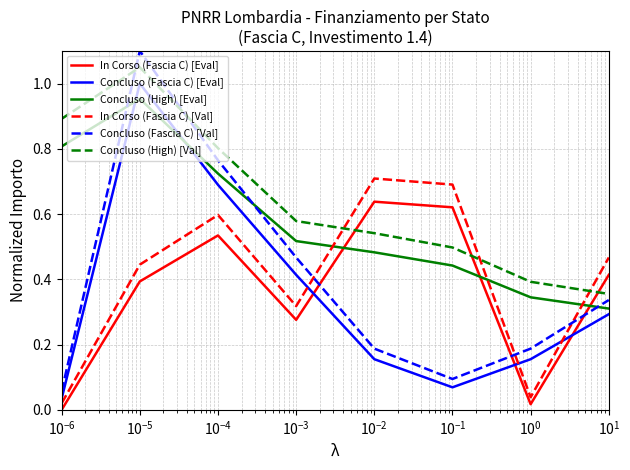

Rank the series by their maximum value, from lowest to highest.

In Corso (Fascia C) [Eval], In Corso (Fascia C) [Val], Concluso (High) [Eval], Concluso (Fascia C) [Eval], Concluso (High) [Val], Concluso (Fascia C) [Val]